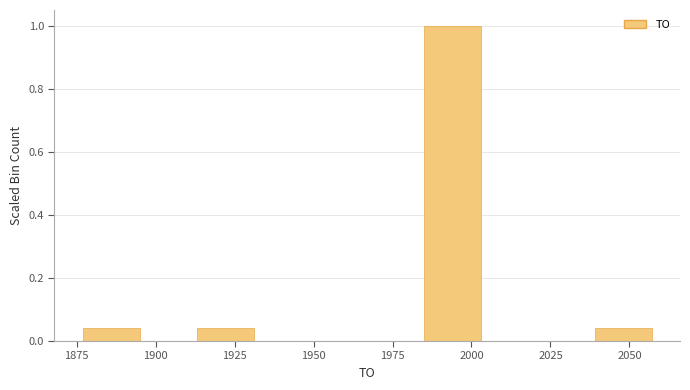

Read against the x-axis, roughly where is the centre of the tallest bar?

1995